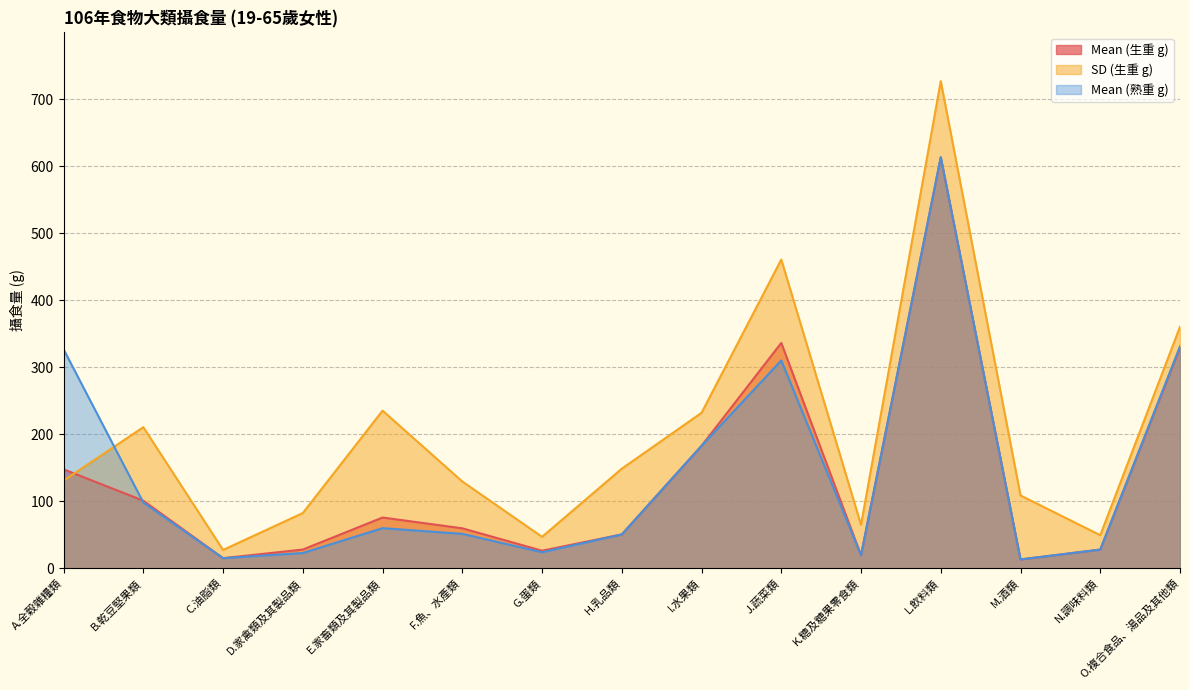

Which series ends up on top after the final intersection of Mean (生重 g) and SD (生重 g)?

SD (生重 g)